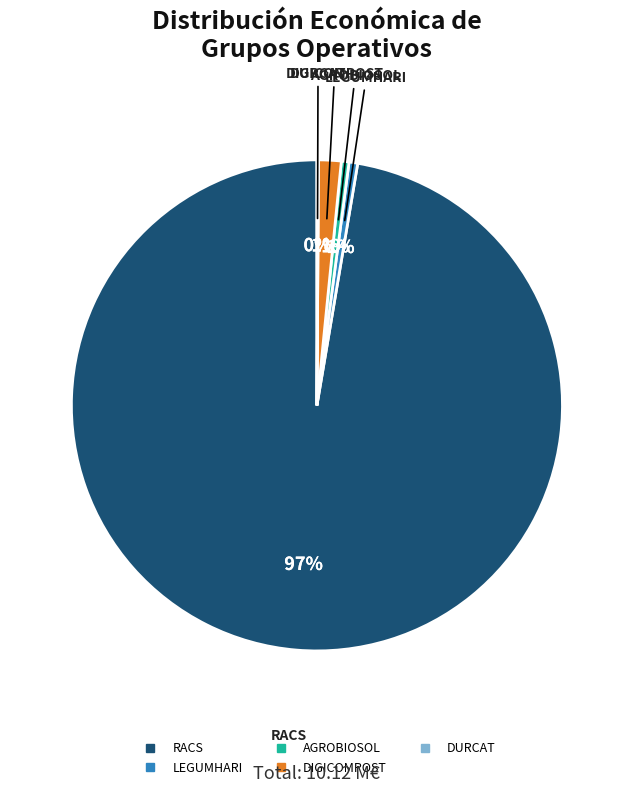

Does RACS account for over 50% of the chart?

Yes